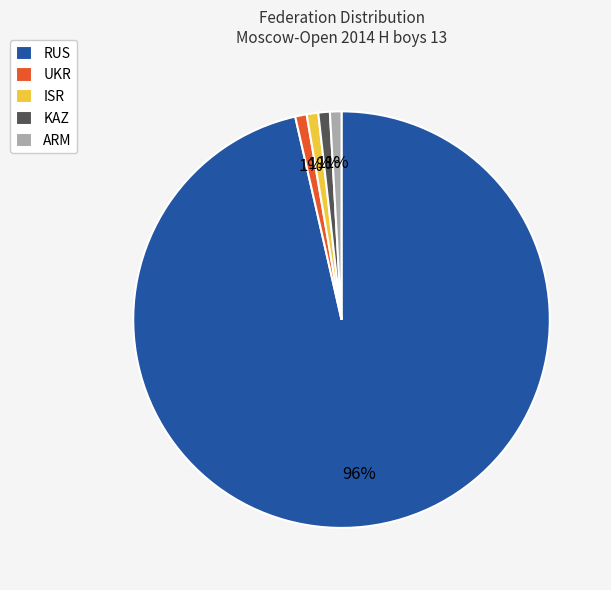

What is the largest slice in the pie chart?

RUS